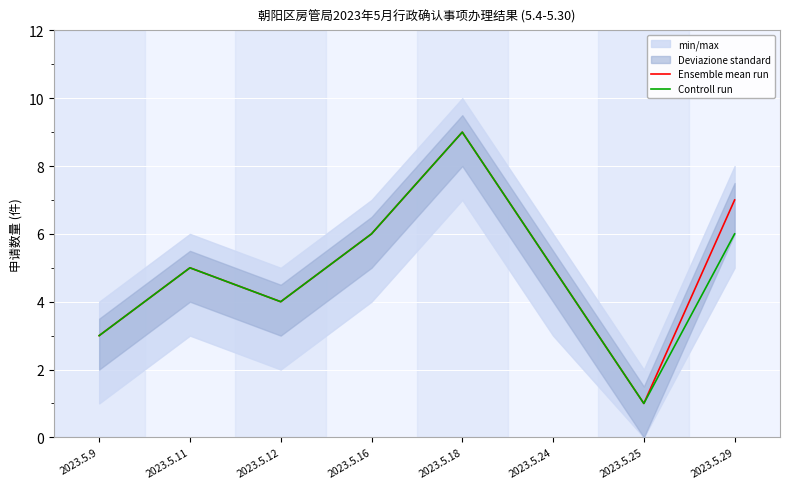

Rank the series at 2023.5.12 from highest to lowest value.

Ensemble mean run, Controll run